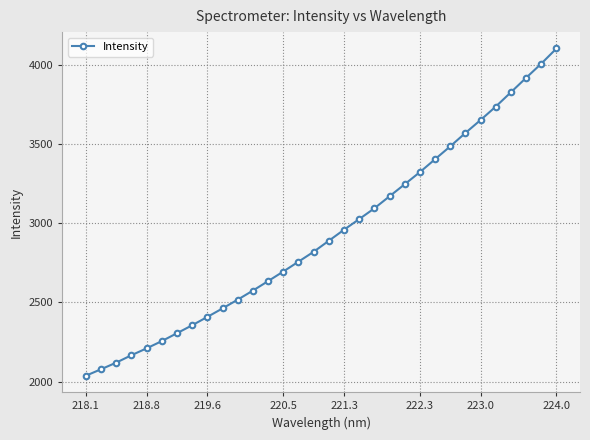

Does the chart have visible grid lines?

Yes